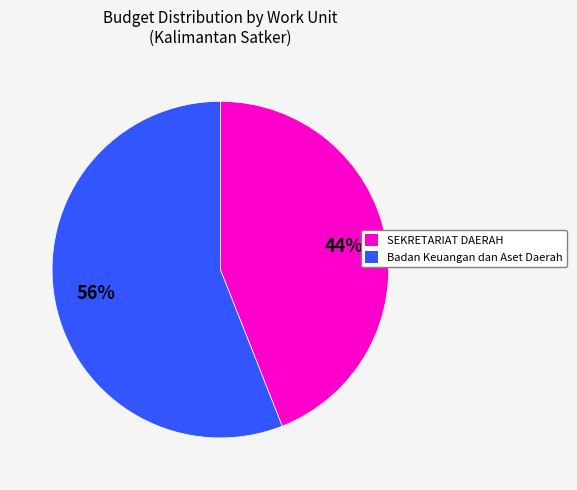

The Badan Keuangan dan Aset Daerah slice represents 56% of the pie. True or false?

True